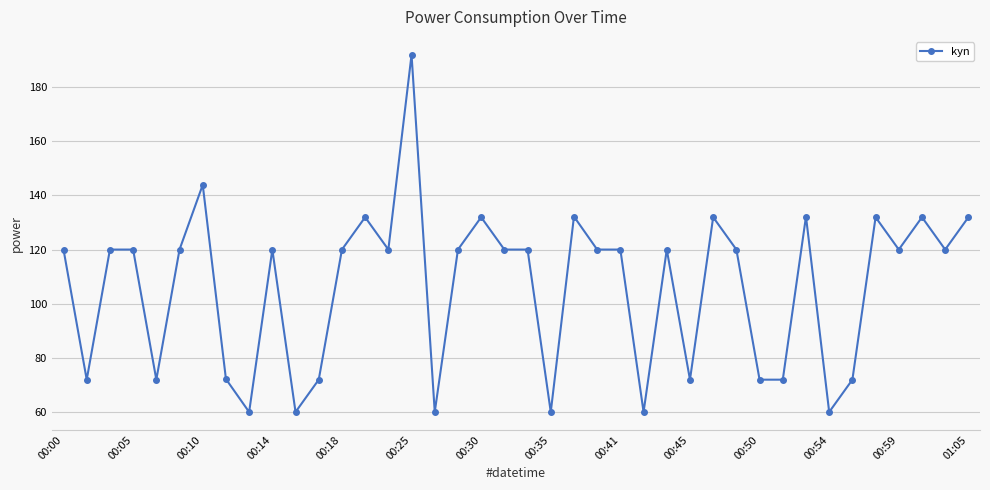

What is the value of the 30th point from the left?

120.0